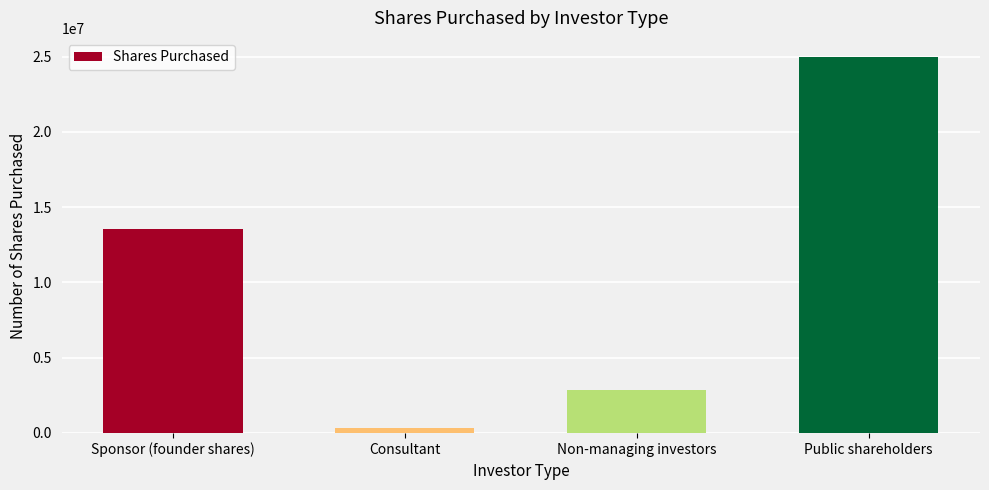

List the labels in order of value, largest first.

Public shareholders, Sponsor (founder shares), Non-managing investors, Consultant